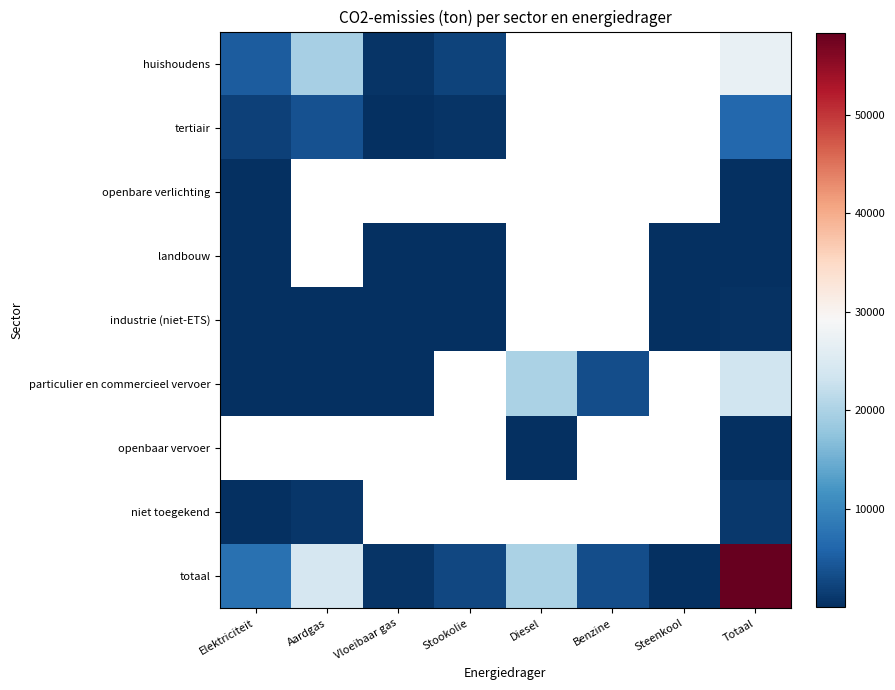

The value of tertiair at Elektriciteit is 3485.5. True or false?

False